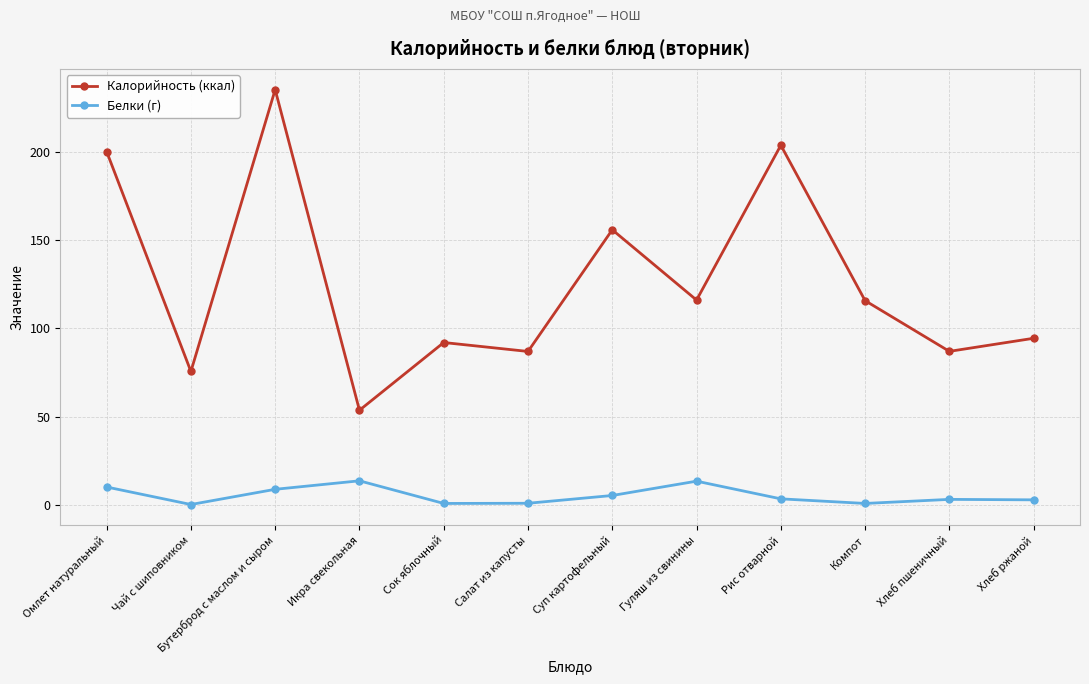

Is it true that Калорийность (ккал) equals 155.8 at Суп картофельный?

True